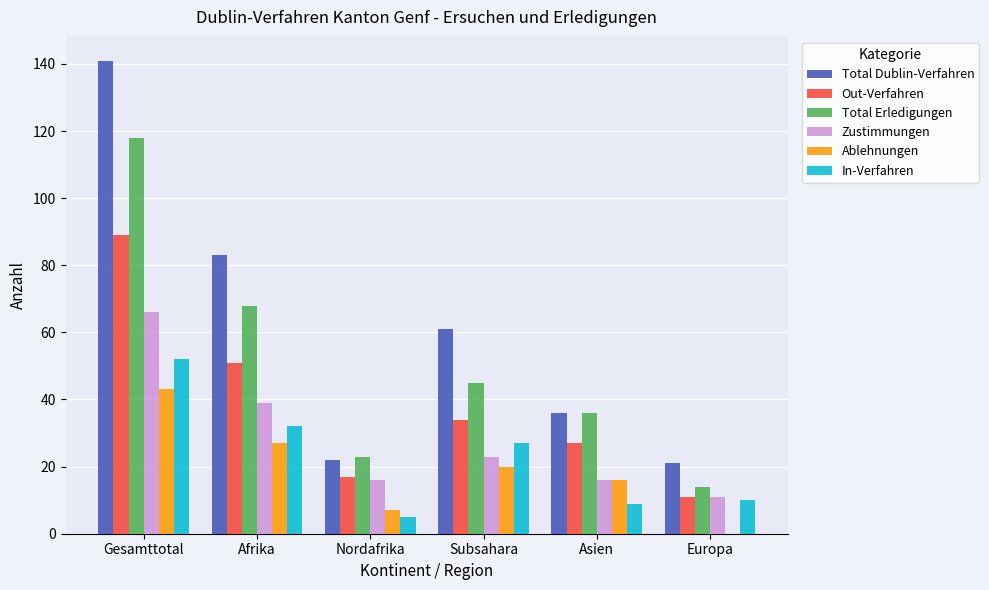

Read the Total Erledigungen value at Gesamttotal, to the nearest 5.

120